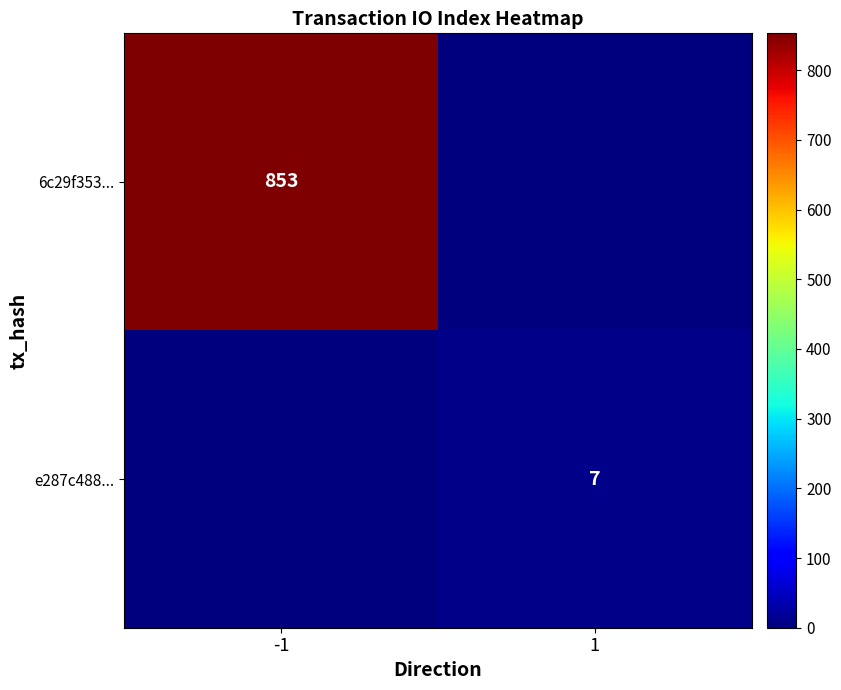

The value of e287c488... at 1 is 7. True or false?

True